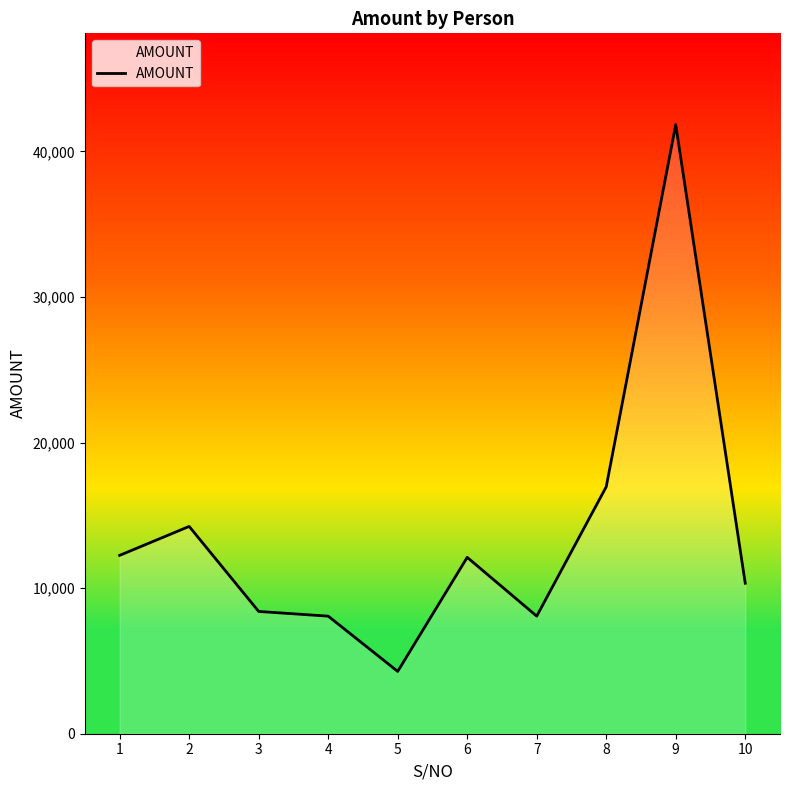

What is the minimum value shown in the chart?

4279.8